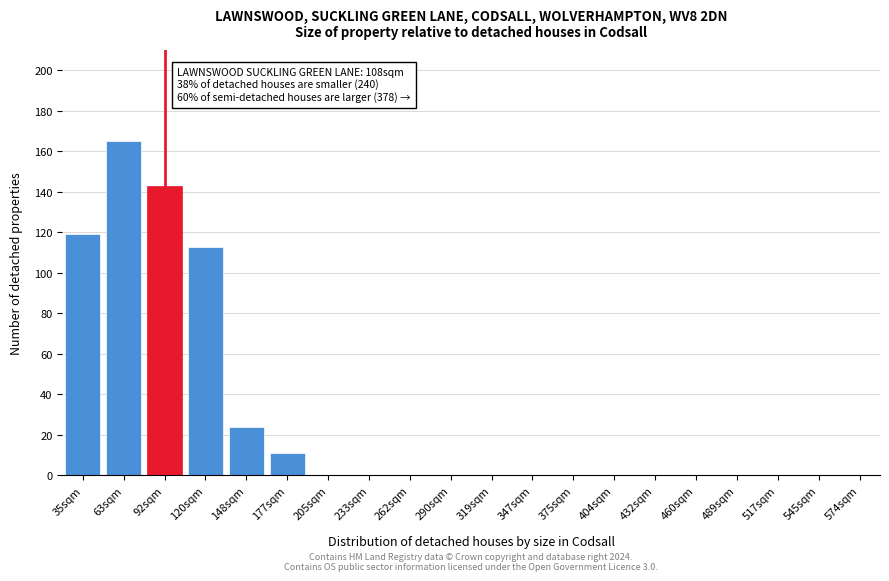

Reading left to right, extract all data points from this chart.

35sqm=119	63sqm=165	92sqm=143	120sqm=113	148sqm=24	177sqm=11	205sqm=0	233sqm=0	262sqm=0	290sqm=0	319sqm=0	347sqm=0	375sqm=0	404sqm=0	432sqm=0	460sqm=0	489sqm=0	517sqm=0	545sqm=0	574sqm=0